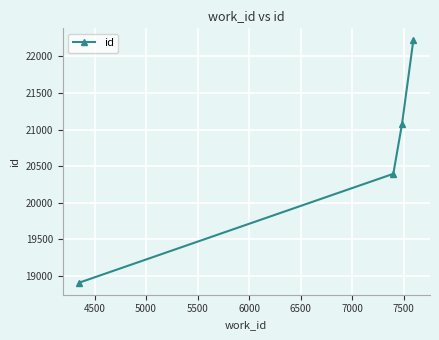

What is the greatest value displayed?

22219